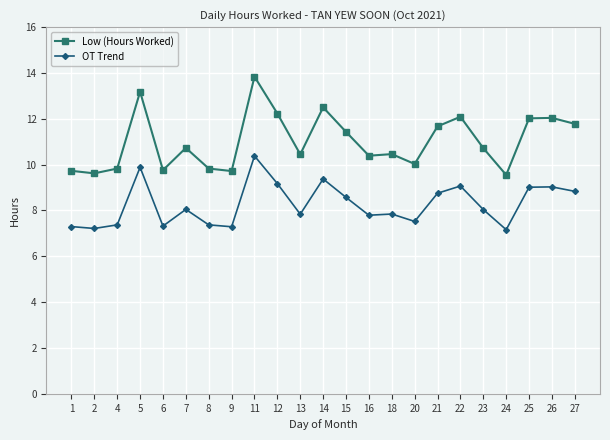

How many lines are shown in the chart?

2